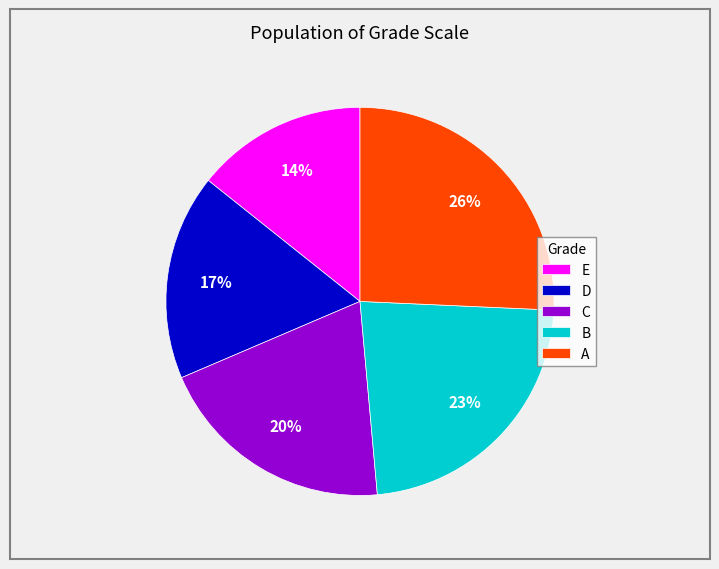

What is the ratio of the value at D to the value at E?

1.2